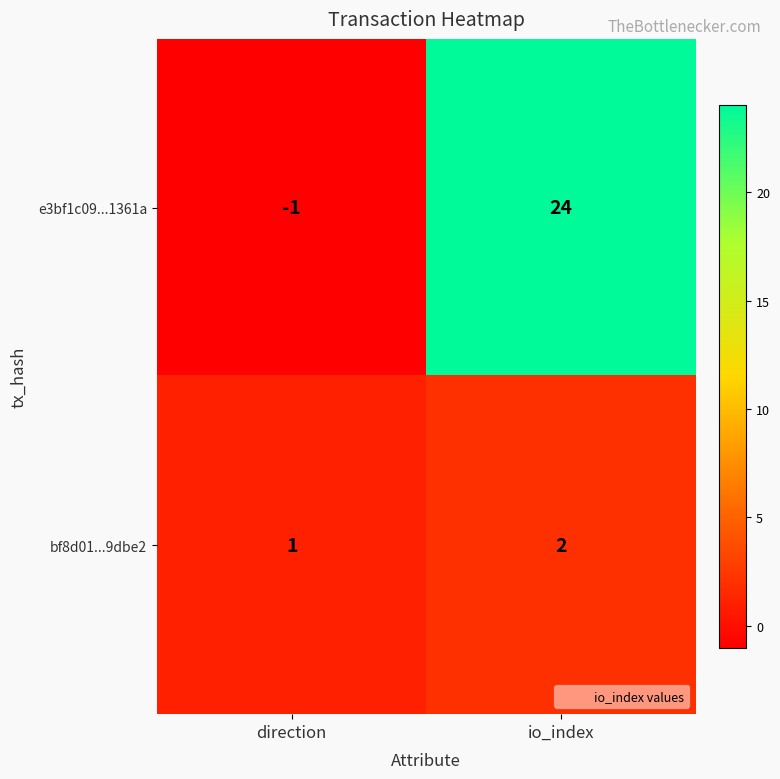

What is the difference between the e3bf1c09...1361a values at direction and io_index?

25